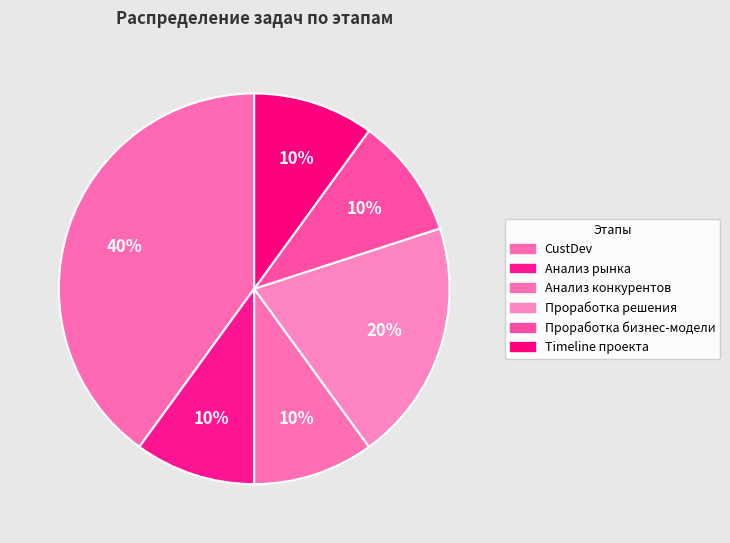

To the nearest percent, what is the average slice percentage?

17%